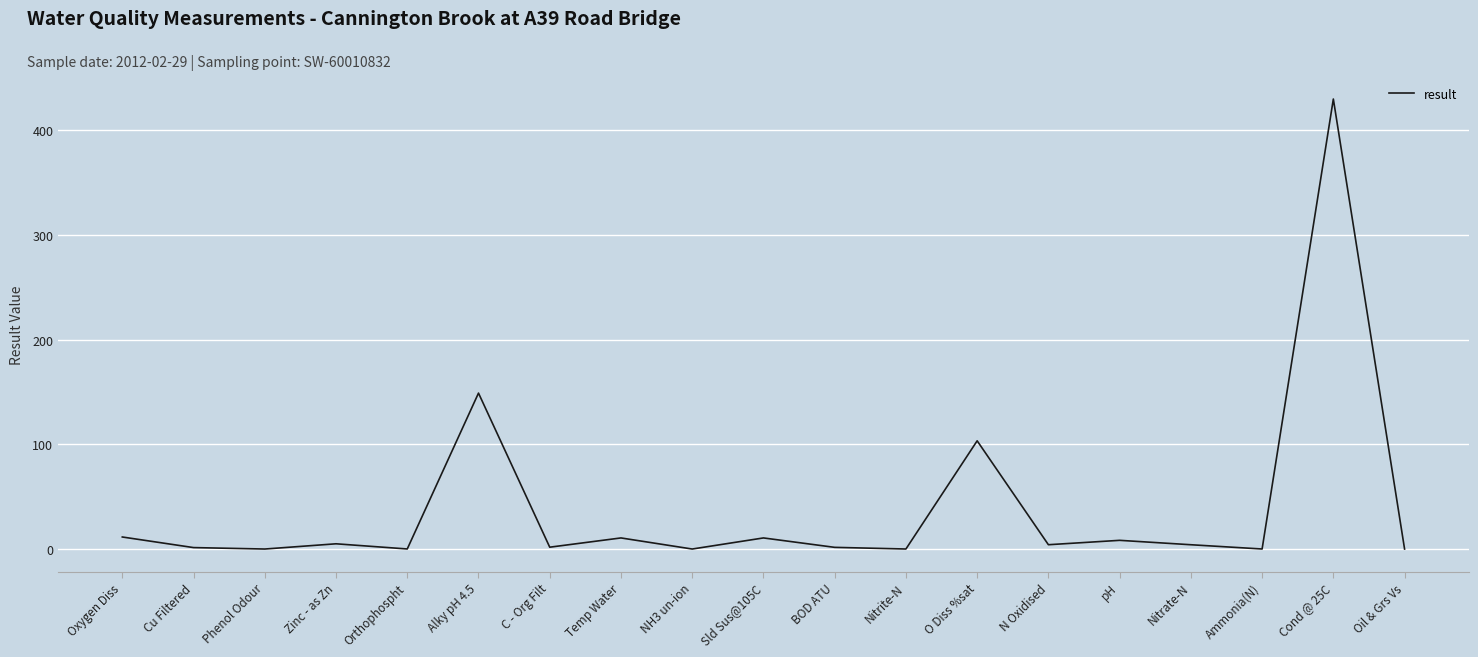

The value at Cond @ 25C is 693.2. True or false?

False